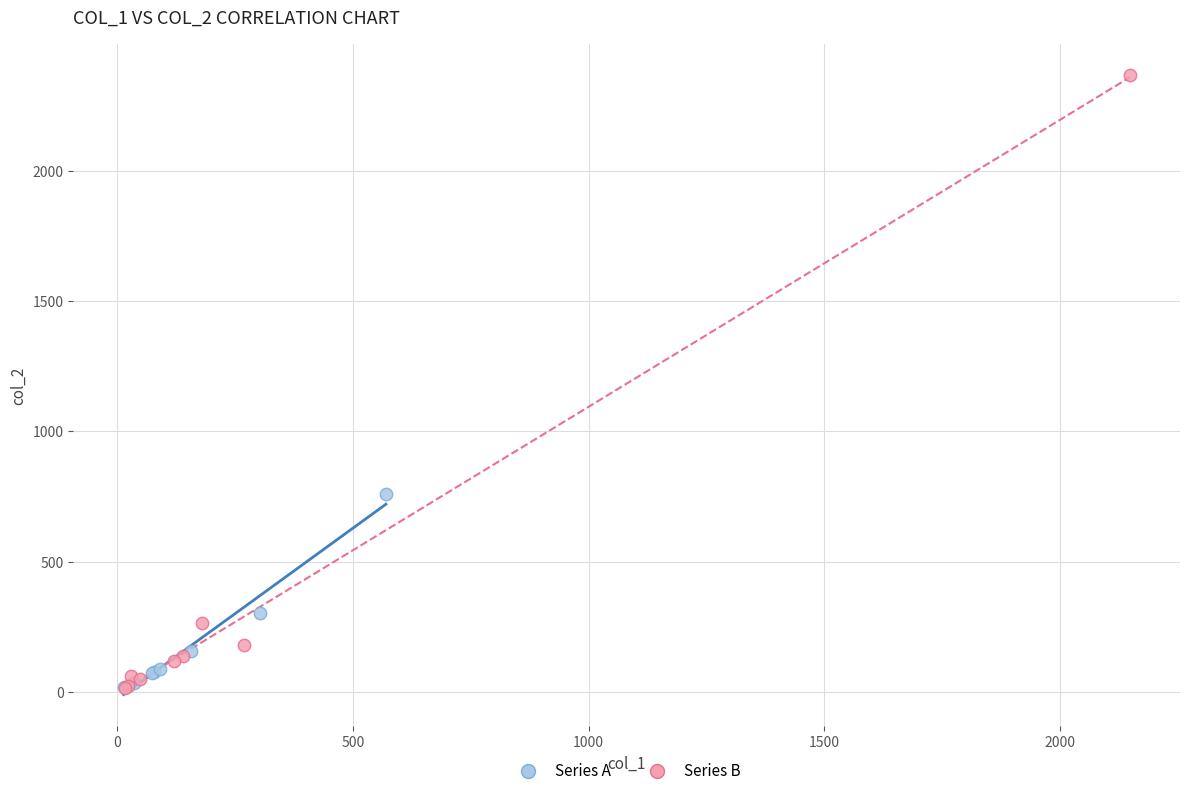

Which series contains the highest Y value?

Series B